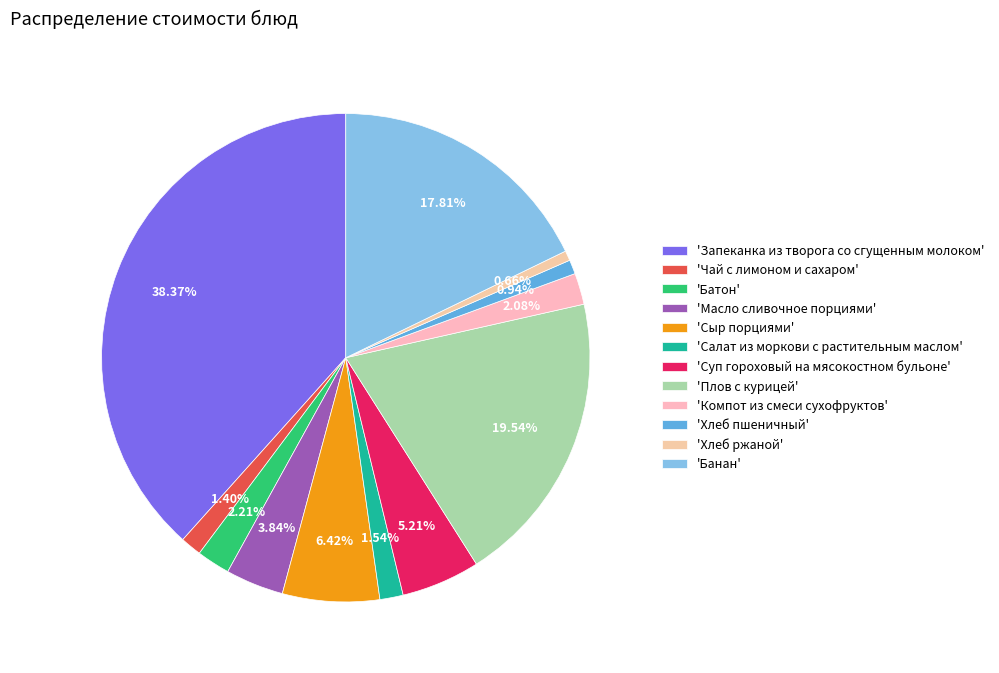

How many segments does this pie chart have?

12